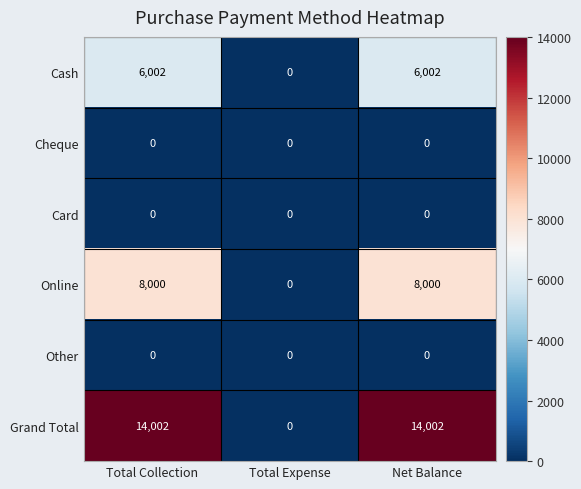

True or false: Cash has a value of 2664 at Net Balance.

False